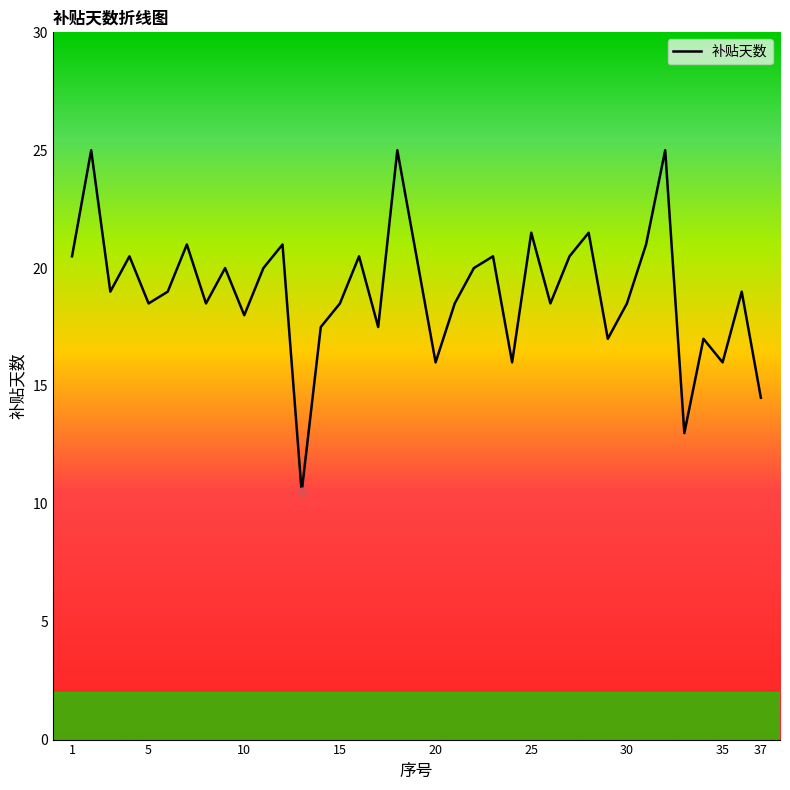

What is the minimum value shown in the chart?

10.5